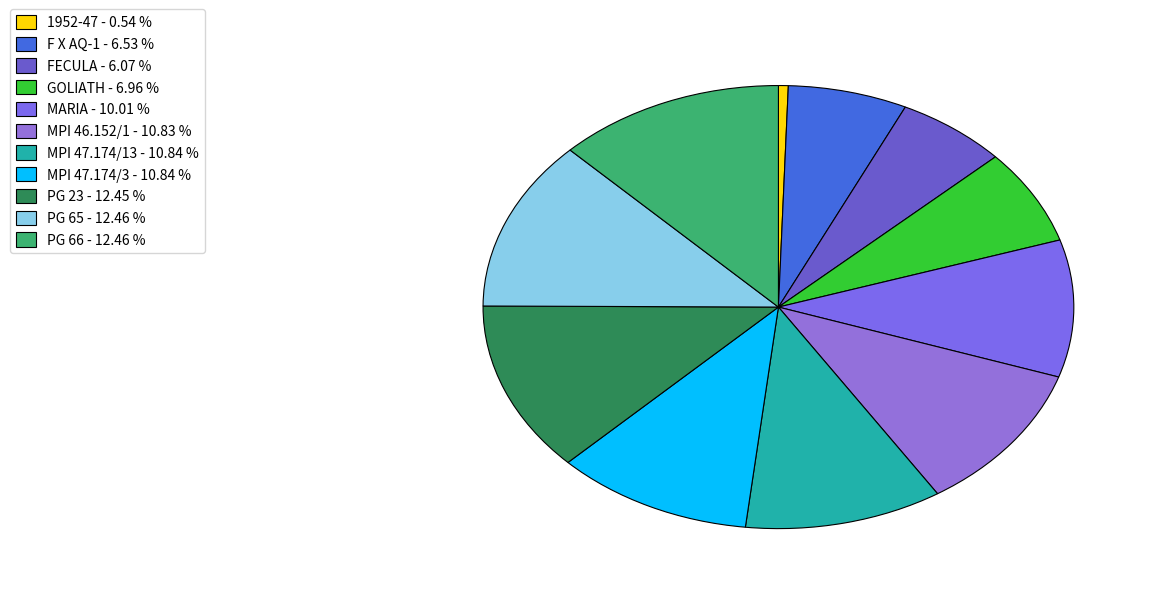

To the nearest percent, what is the combined percentage of FECULA and MPI 47.174/3?

17%